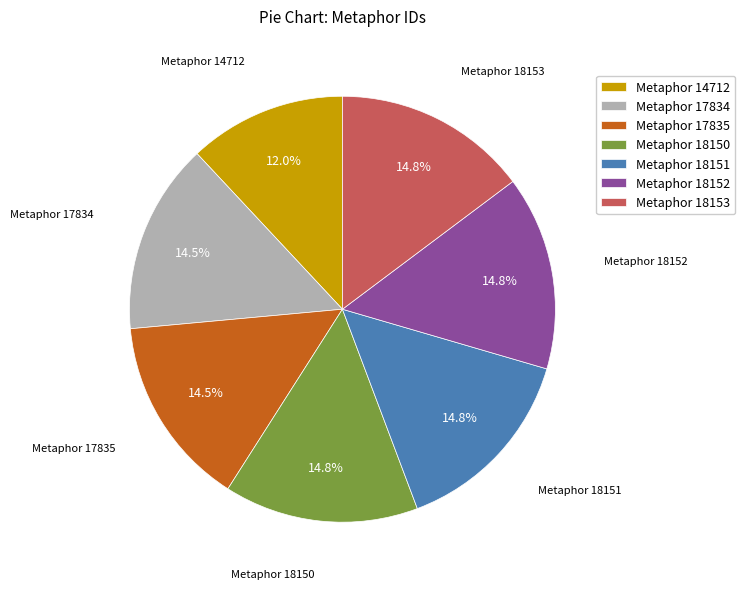

What is the total percentage of Metaphor 18151 and Metaphor 18152?

29.5%